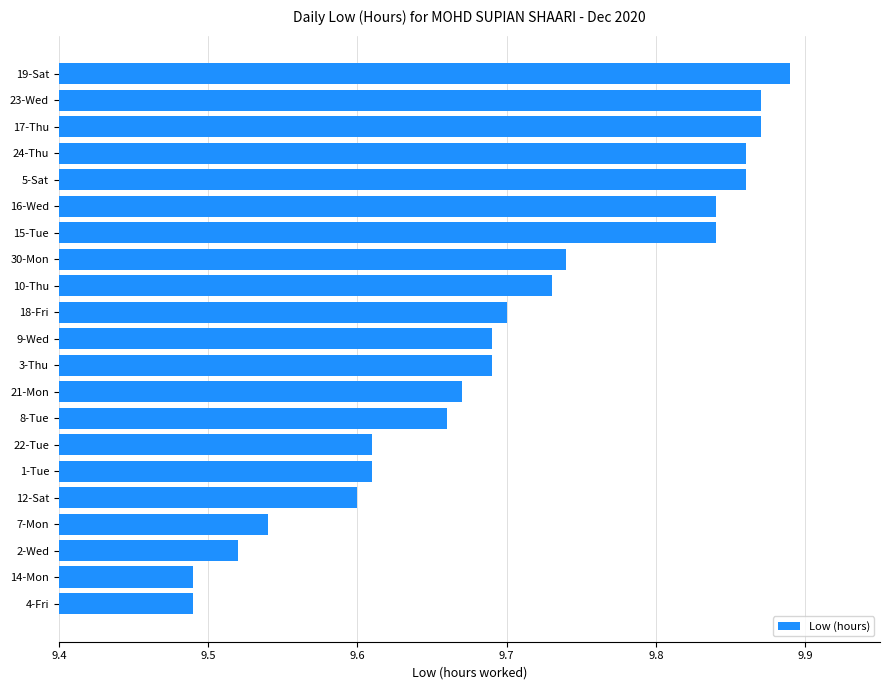

What is the difference between the maximum and second lowest values?

0.4